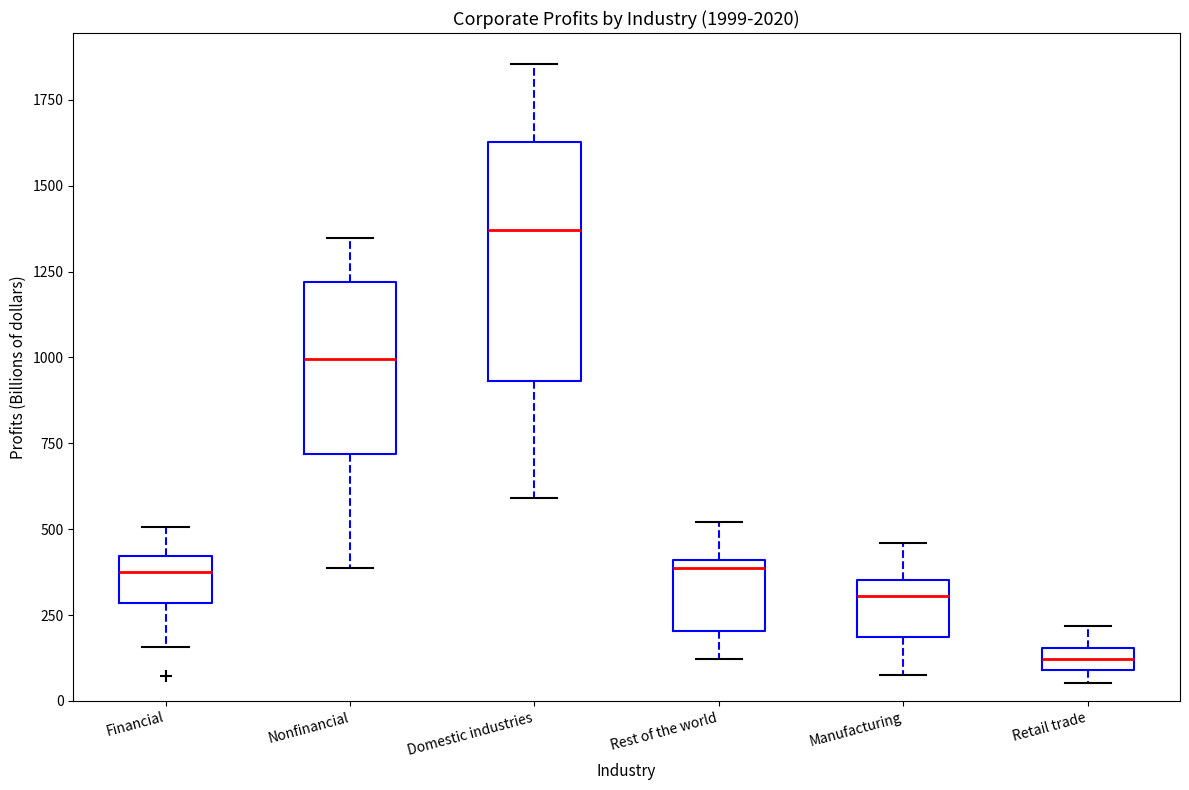

Where does the lower whisker of the box for Financial end on the y-axis? The values are not printed on the chart, so give them approximately, as read against the axis.

150